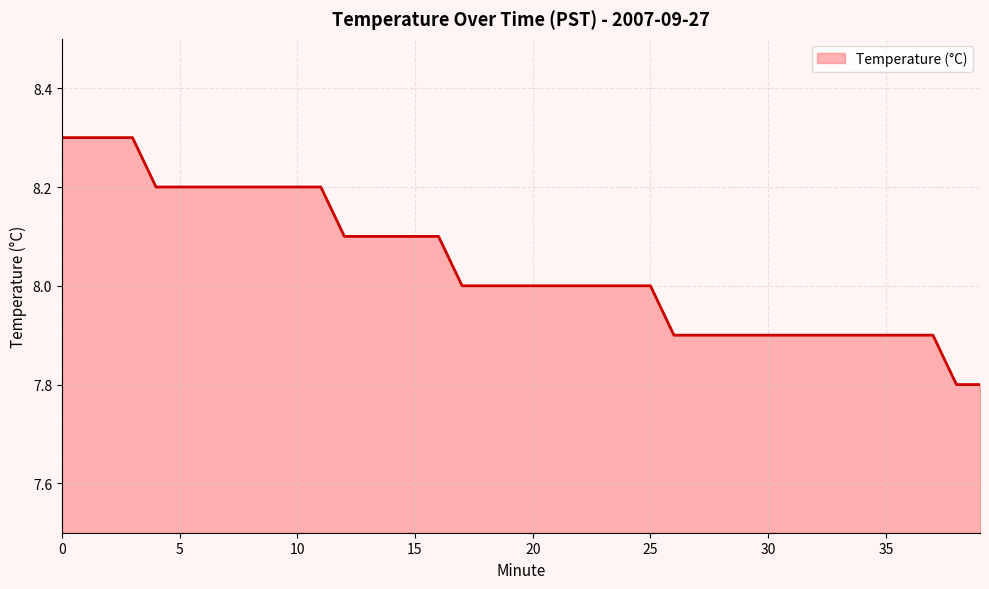

What is the difference between the maximum and minimum values?

0.5